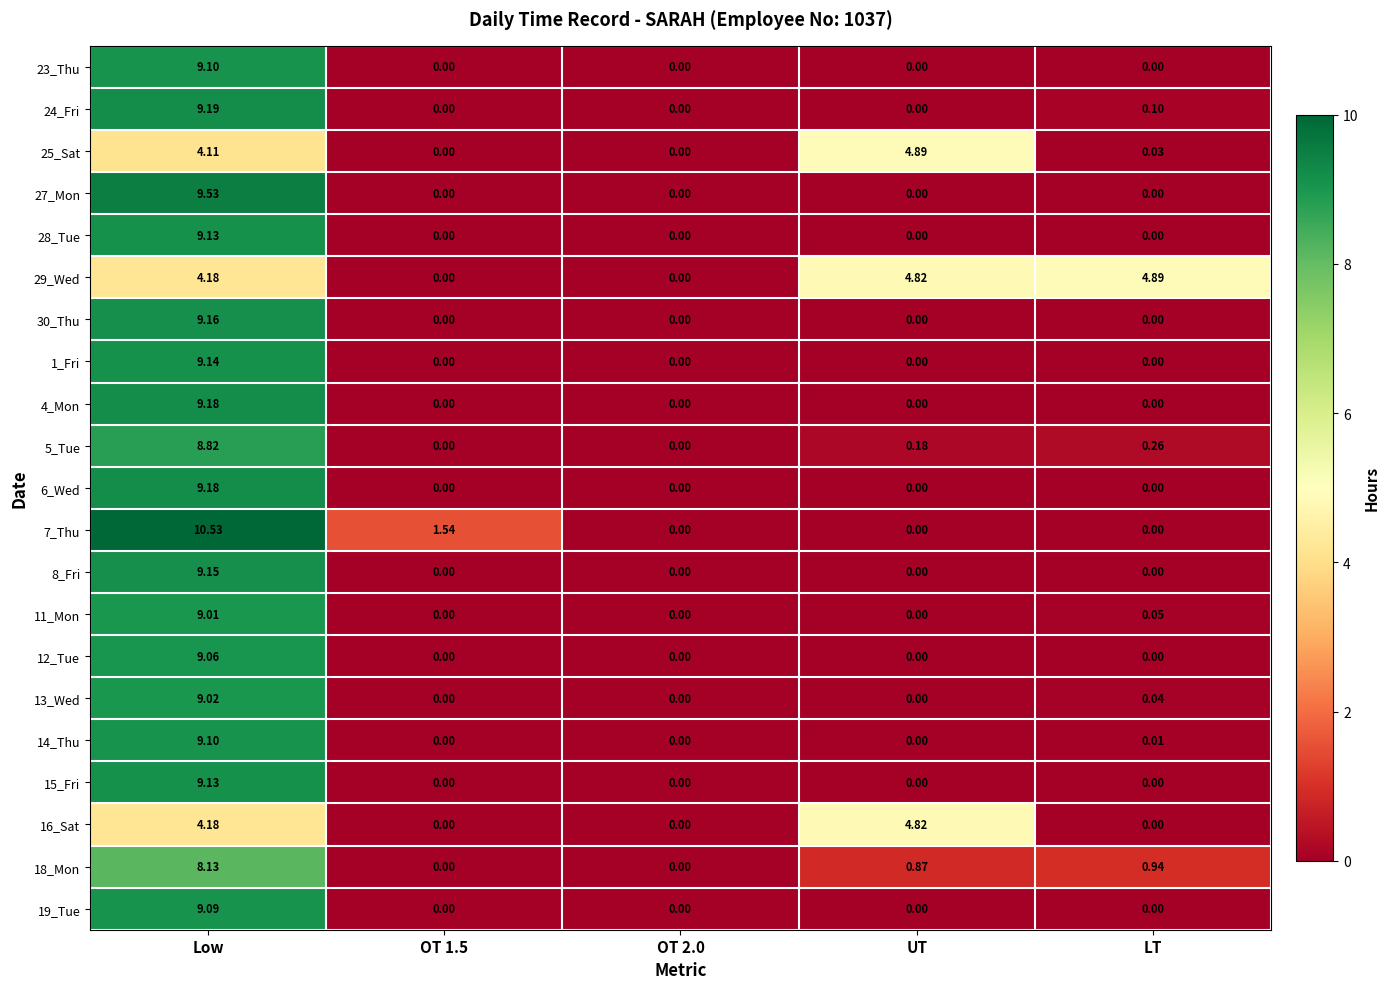

At which label does 6_Wed reach its peak?

Low